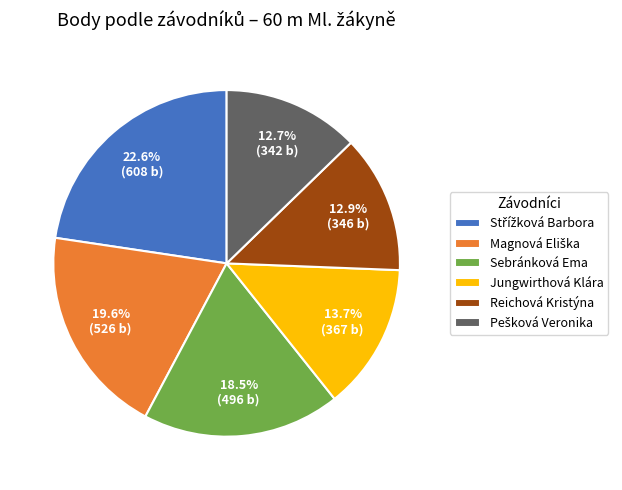

Is there any slice that represents more than half of the pie?

No